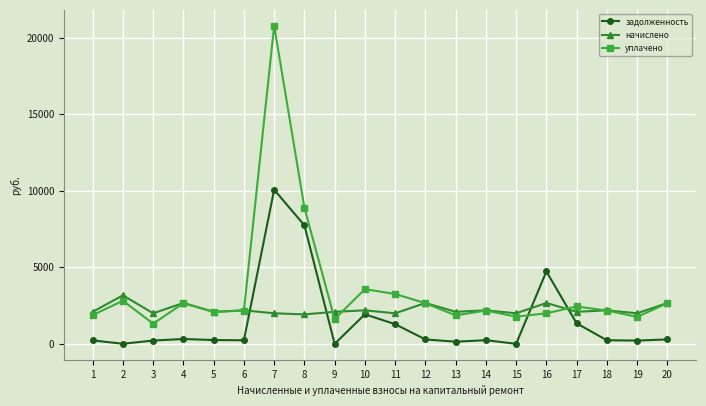

Does the chart have visible grid lines?

Yes